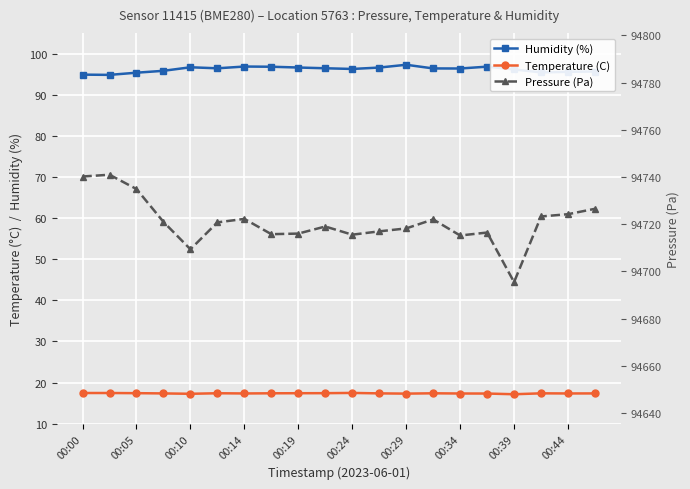

Does the chart display data point markers on the line(s)?

Yes